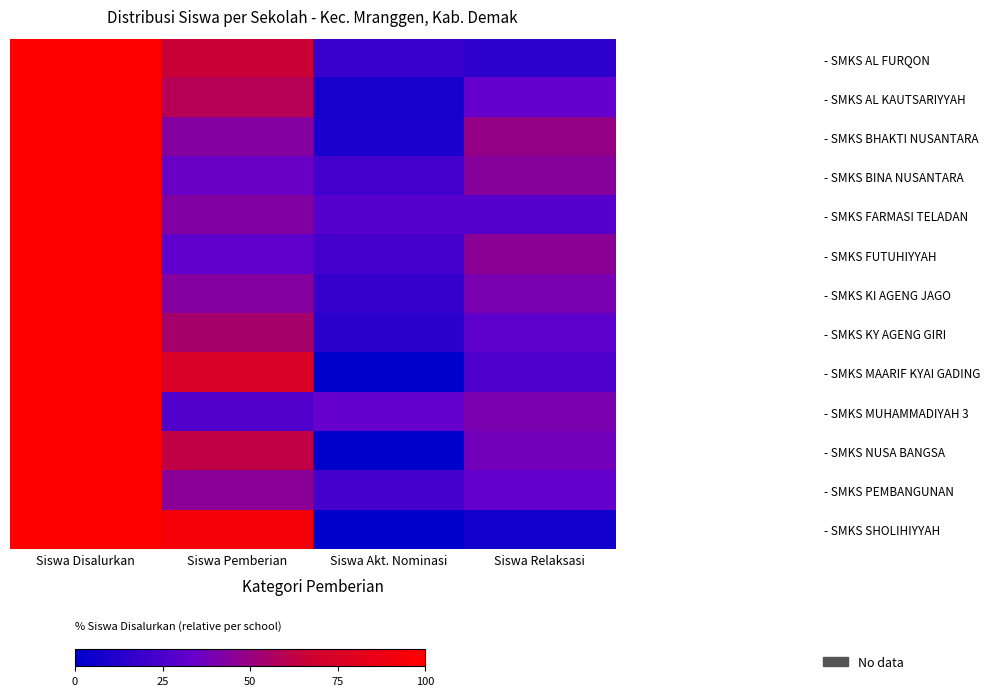

Rank the series by their maximum value, from lowest to highest.

- SMKS AL FURQON, - SMKS AL KAUTSARIYYAH, - SMKS BHAKTI NUSANTARA, - SMKS BINA NUSANTARA, - SMKS FARMASI TELADAN, - SMKS FUTUHIYYAH, - SMKS KI AGENG JAGO, - SMKS KY AGENG GIRI, - SMKS MAARIF KYAI GADING, - SMKS MUHAMMADIYAH 3, - SMKS NUSA BANGSA, - SMKS PEMBANGUNAN, - SMKS SHOLIHIYYAH